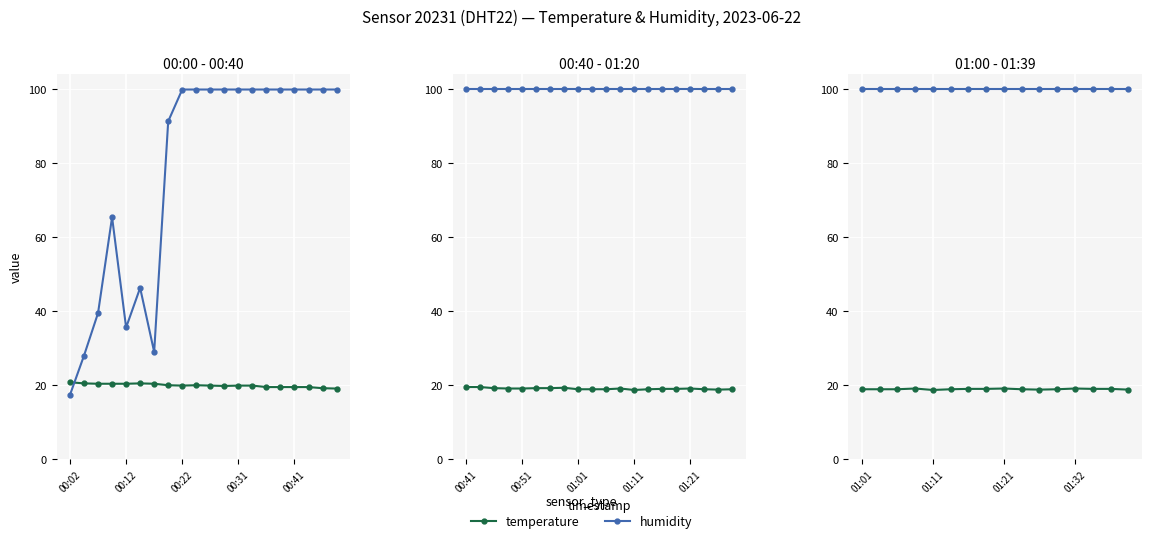

Which series has the largest total across all categories?

humidity